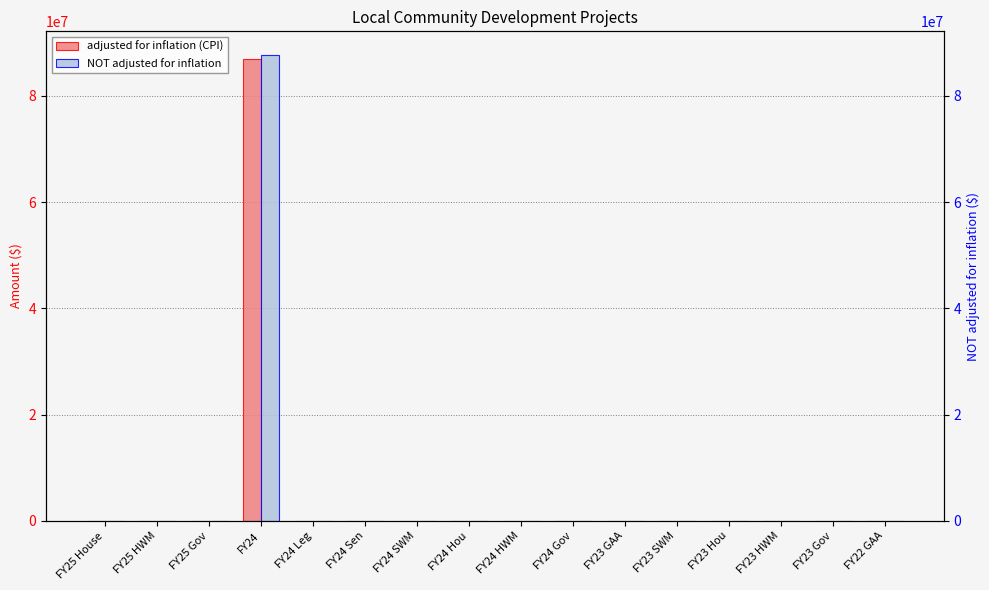

What are all the series names shown in the legend?

adjusted for inflation (CPI), NOT adjusted for inflation